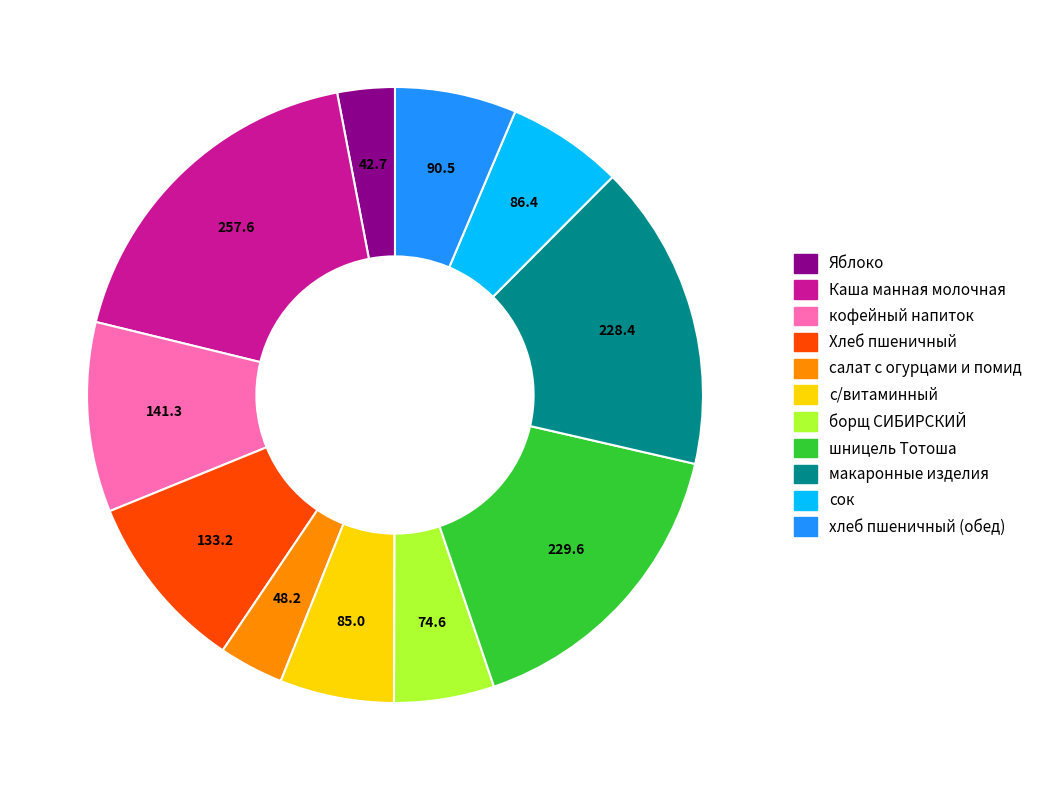

The борщ СИБИРСКИЙ slice represents 5% of the pie. True or false?

True